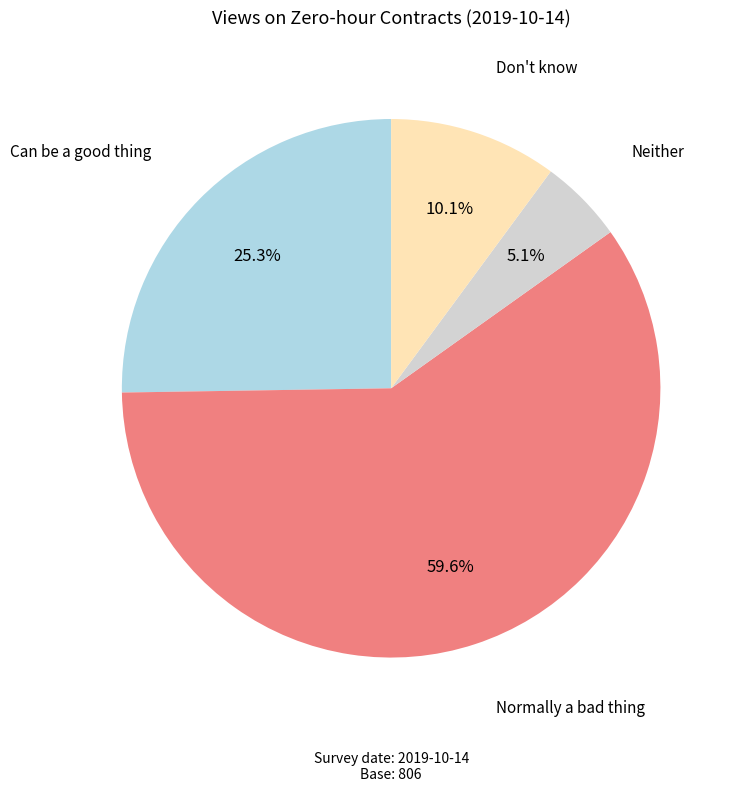

Is there any slice that represents more than half of the pie?

Yes